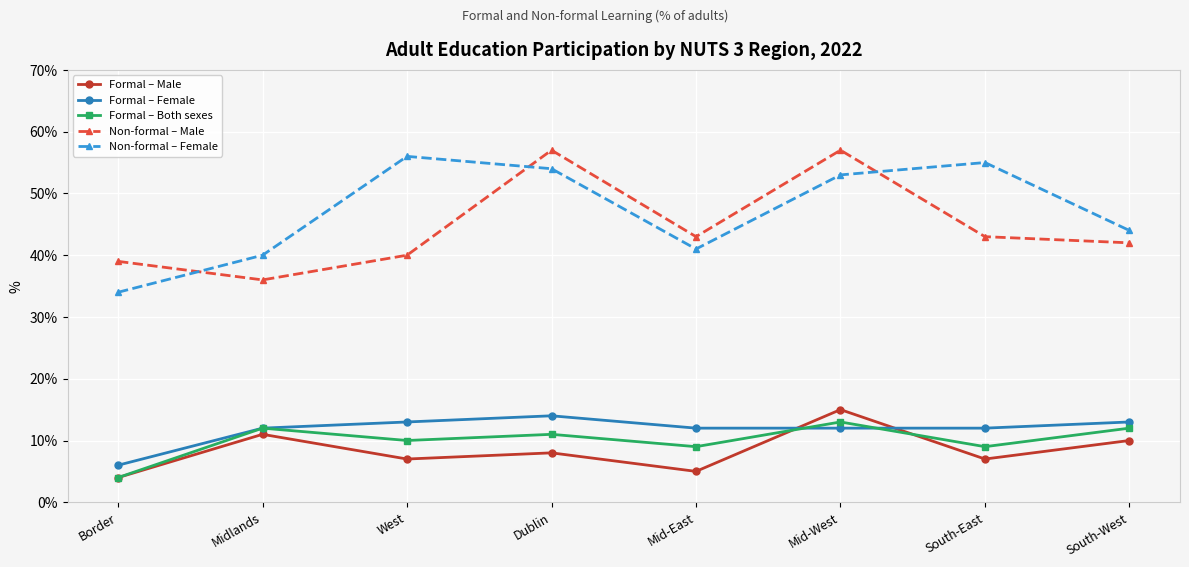

Which series changed the most between Mid-East and South-West?

Formal – Male